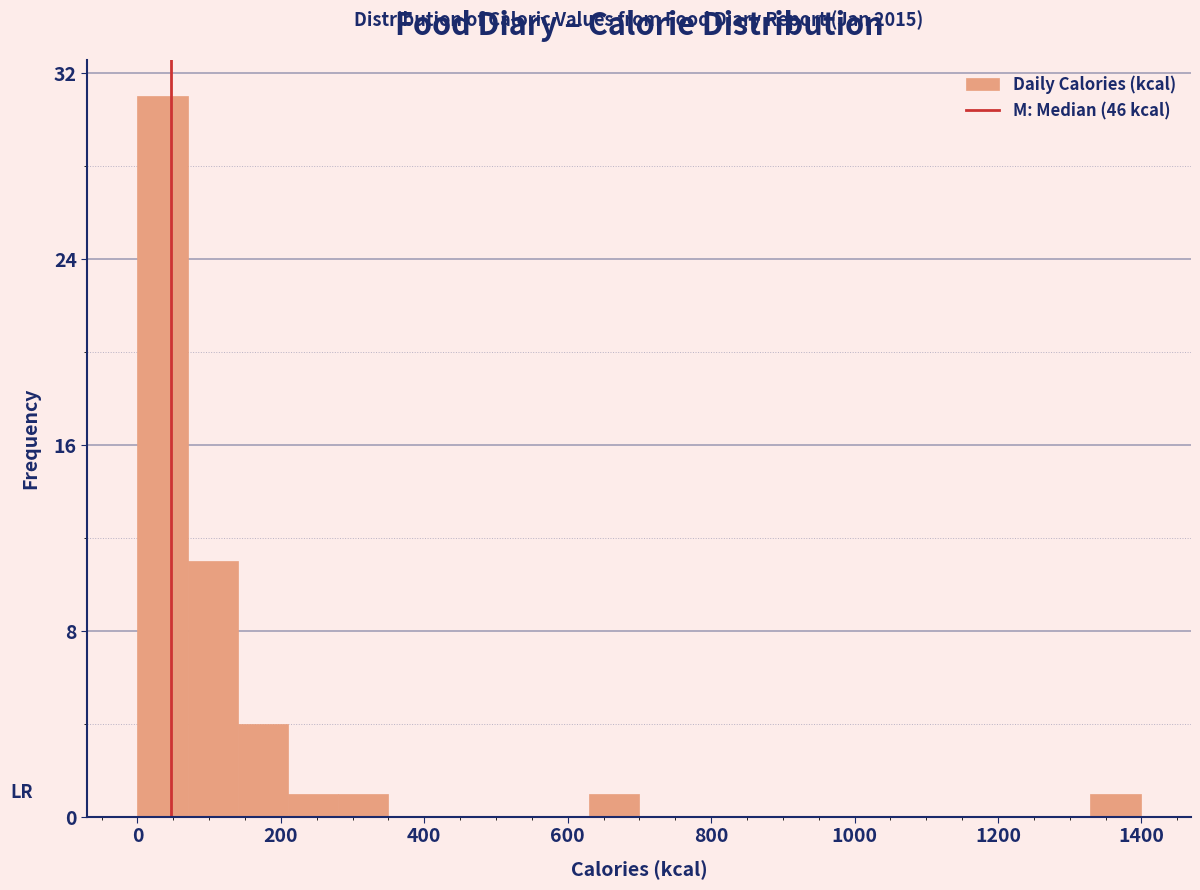

Read against the x-axis, roughly where is the centre of the tallest bar?

40